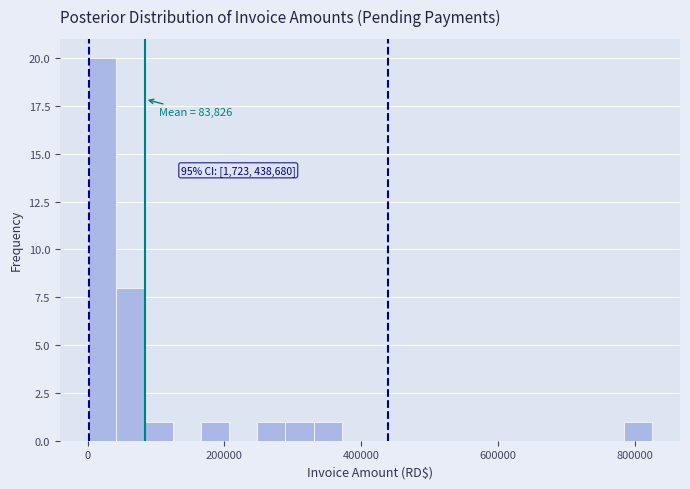

Read against the x-axis, roughly where is the centre of the tallest bar?

20000